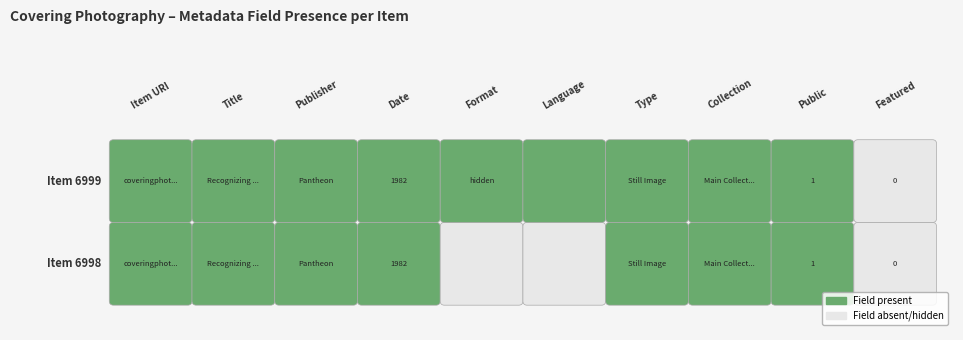

Between 2 and 4, which series saw the biggest shift?

6998